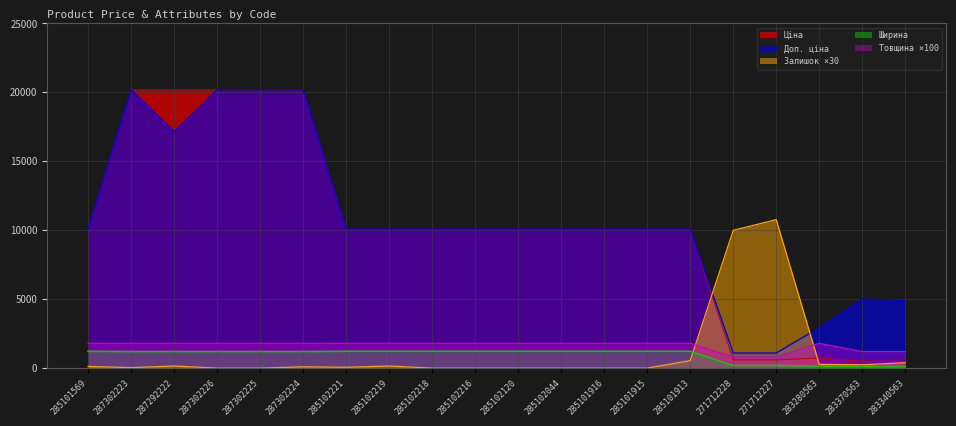

True or false: Залишок has a value of 7487.1 at 285102218.

False